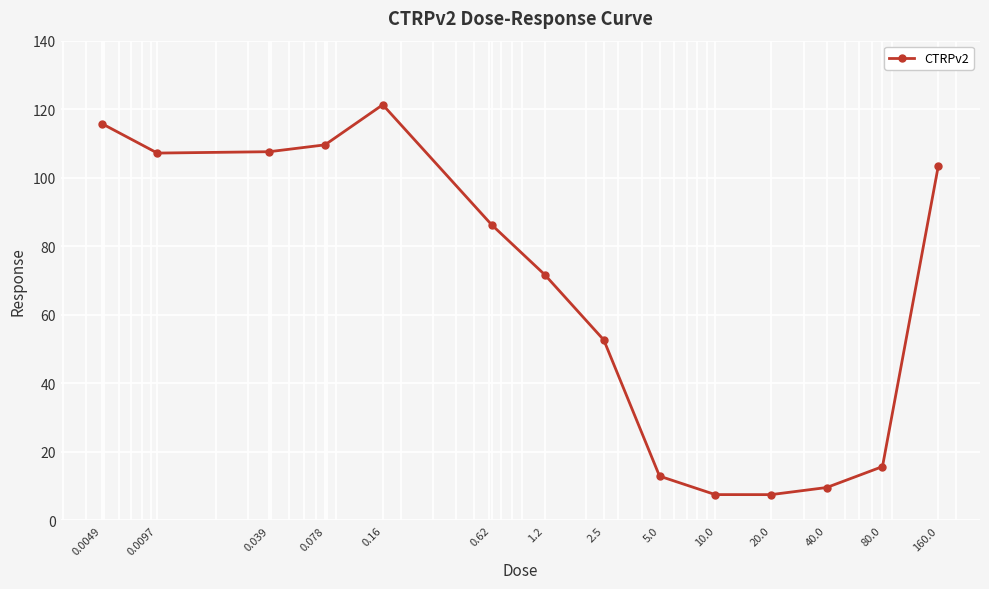

What is the value of the 6th point from the left?

86.3